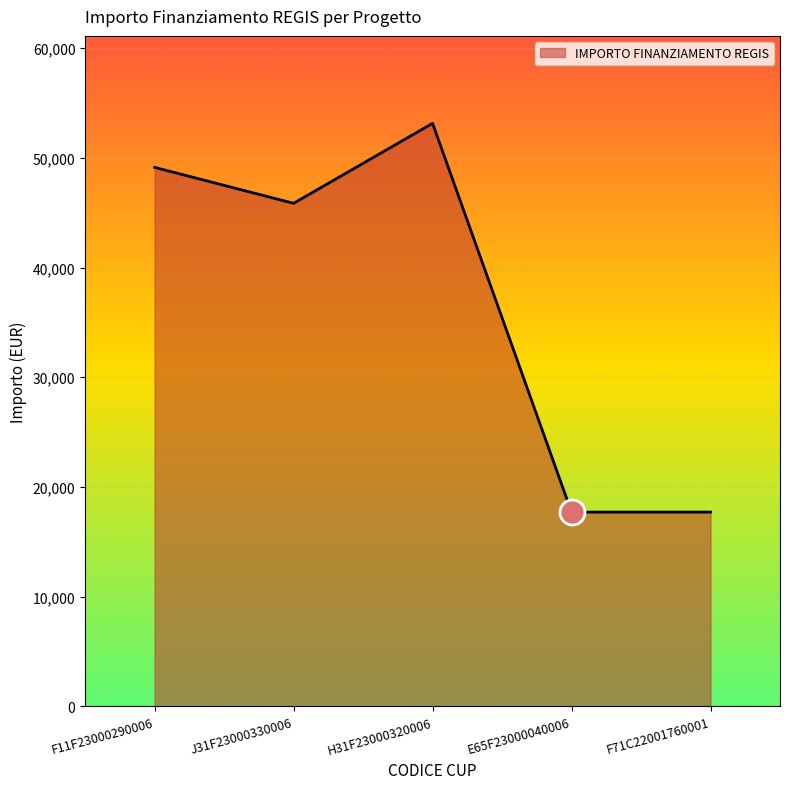

True or false: the data shows 45850 at J31F23000330006.

True